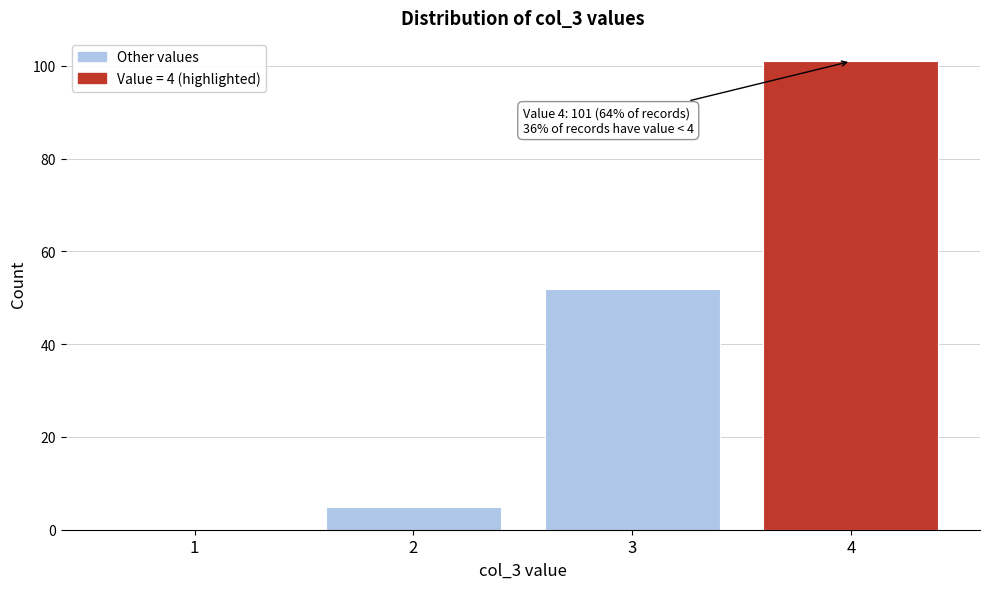

Reading left to right, transcribe all the data shown in this chart.

1=0	2=5	3=52	4=101